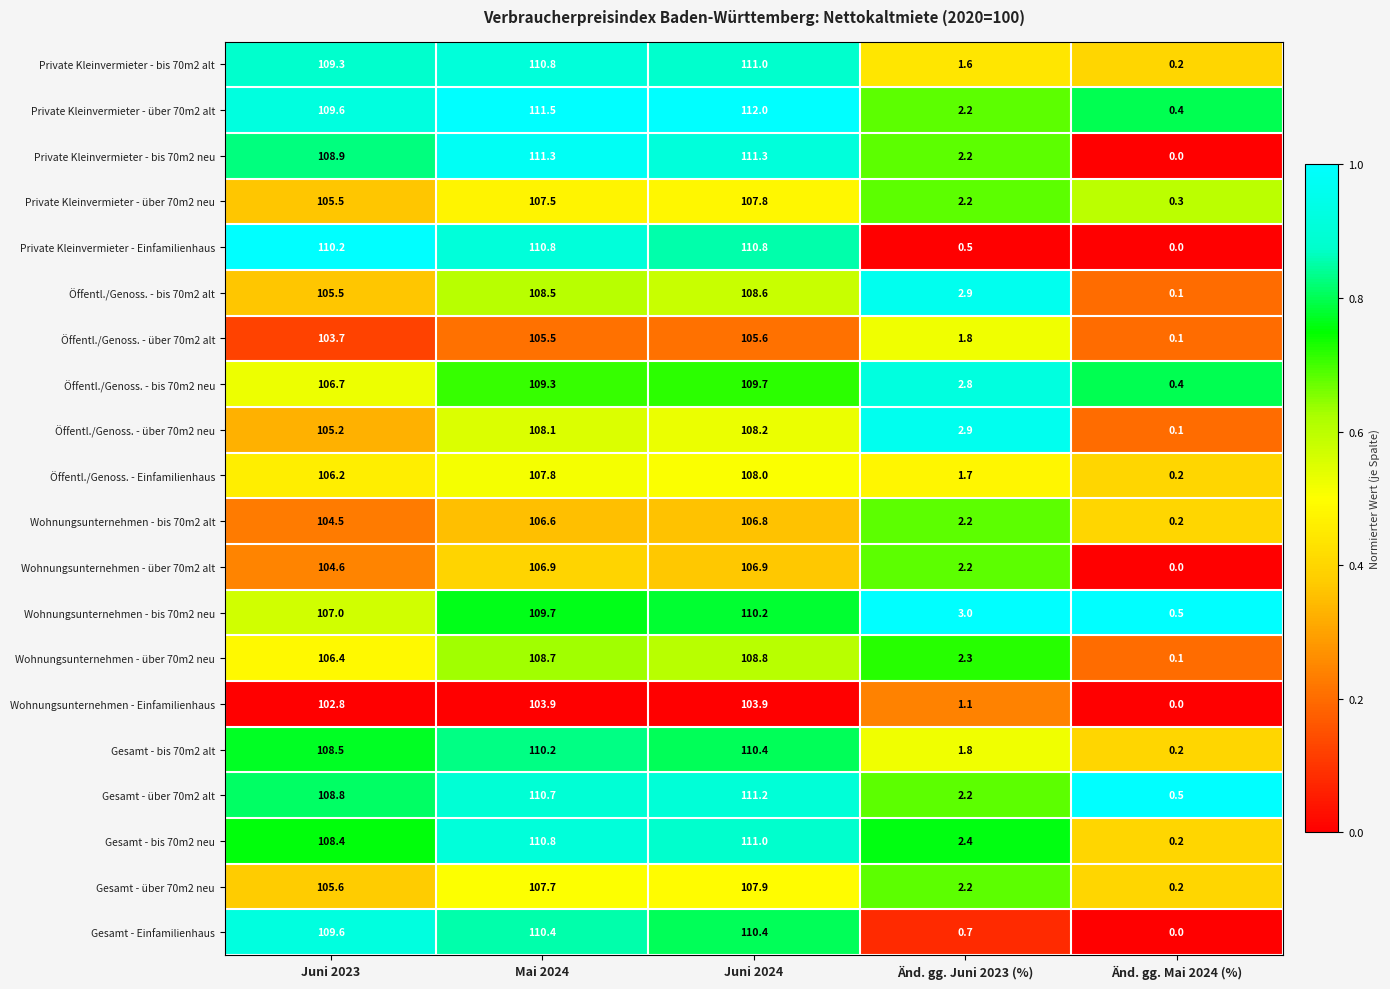

At which category is the sum across all series the highest?

Juni 2024